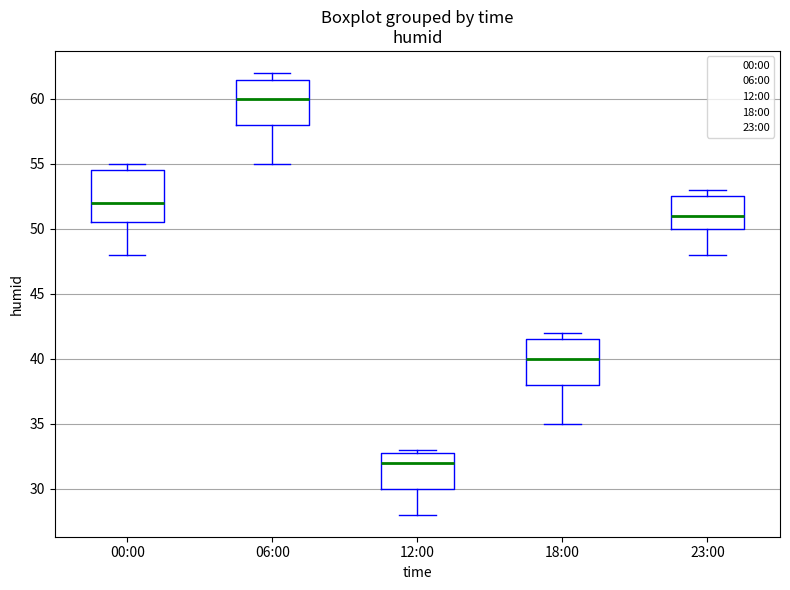

Comparing the boxes themselves (not the whiskers), which one is the tallest?

00:00